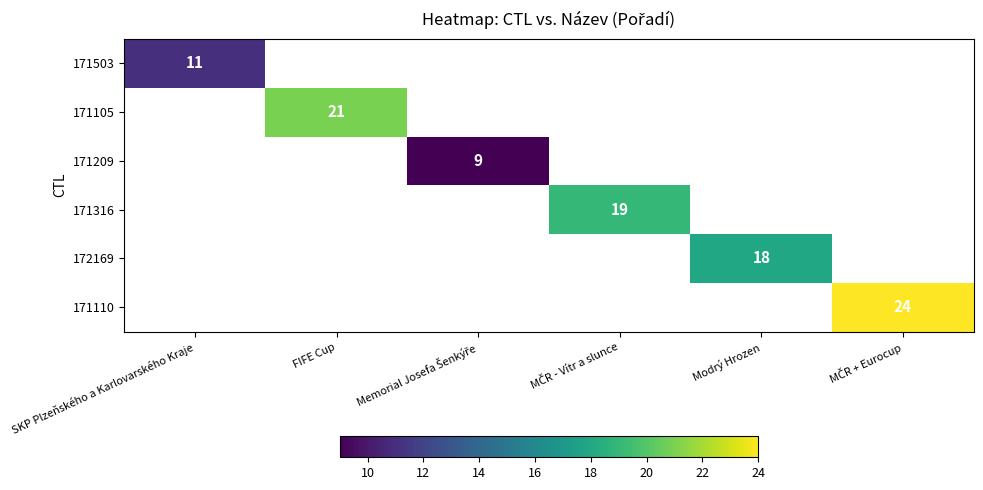

What is the approximate value of 171209 at Memorial Josefa Šenkýře?

9.0